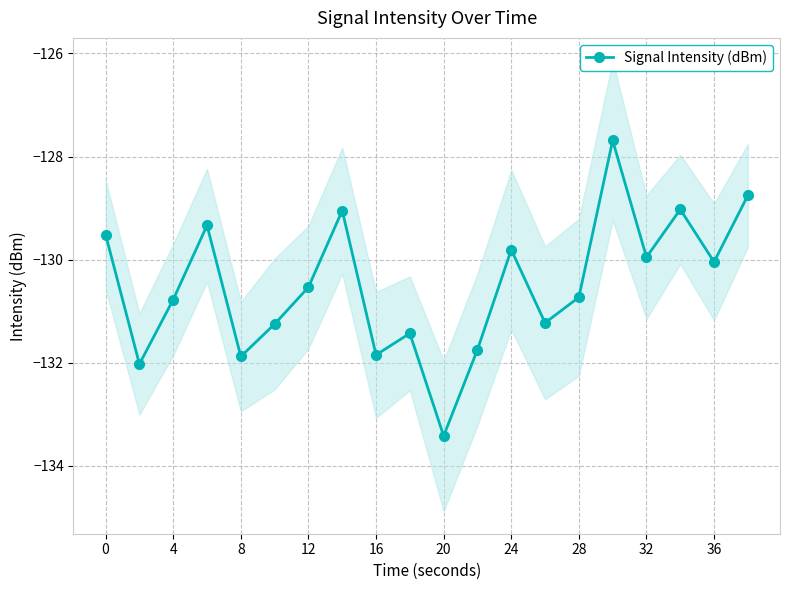

How many interior local peaks does the Signal Intensity (dBm) series have?

6